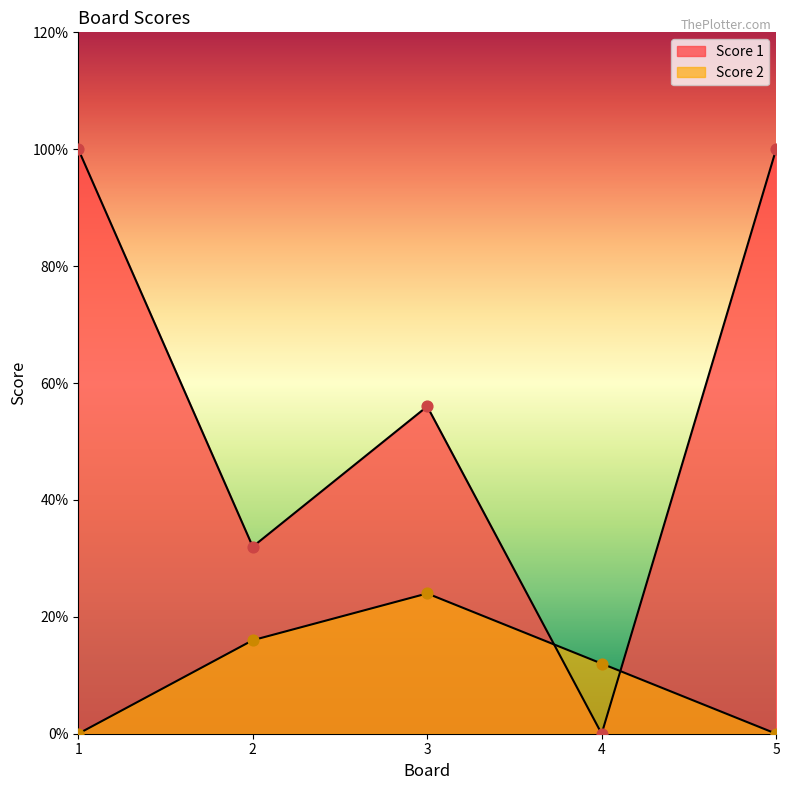

At which category is the sum across all series the highest?

1